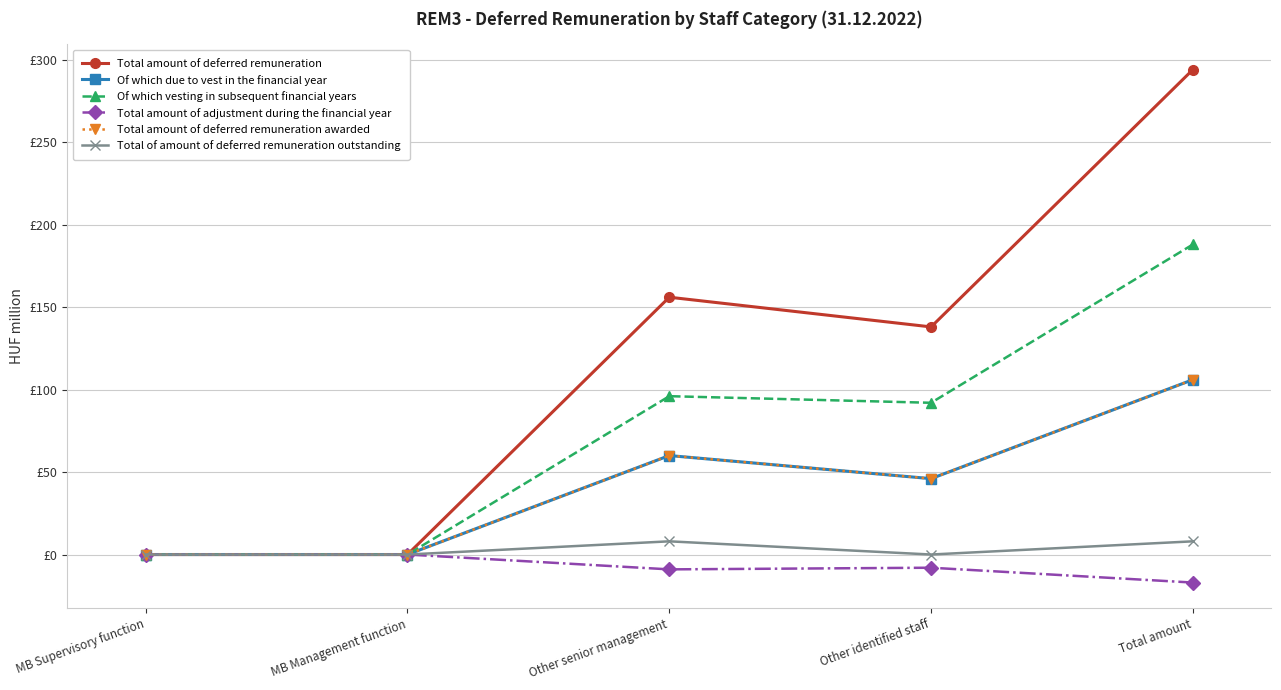

In Total amount of deferred remuneration awarded, how many points are lower than both neighbors (excluding endpoints)?

1